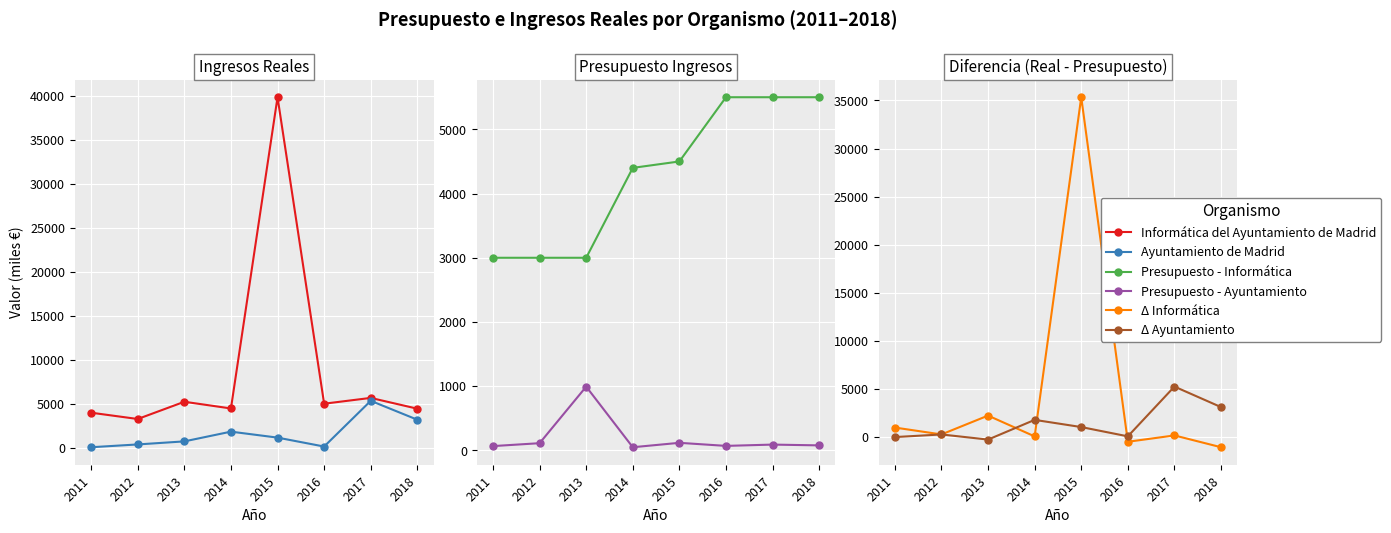

Which category has the highest value in the Δ Ayuntamiento series?

2017